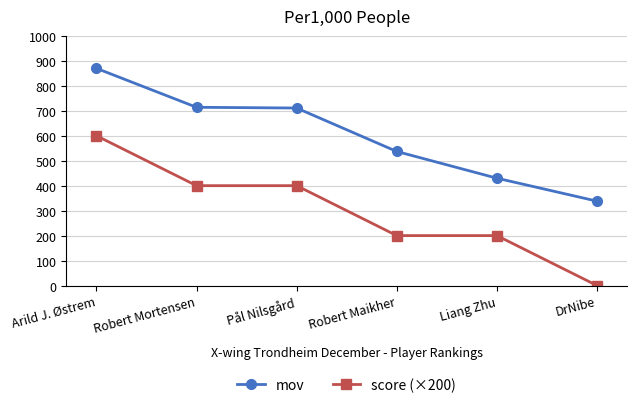

List the series in order of their overall mean, lowest first.

score (×200), mov